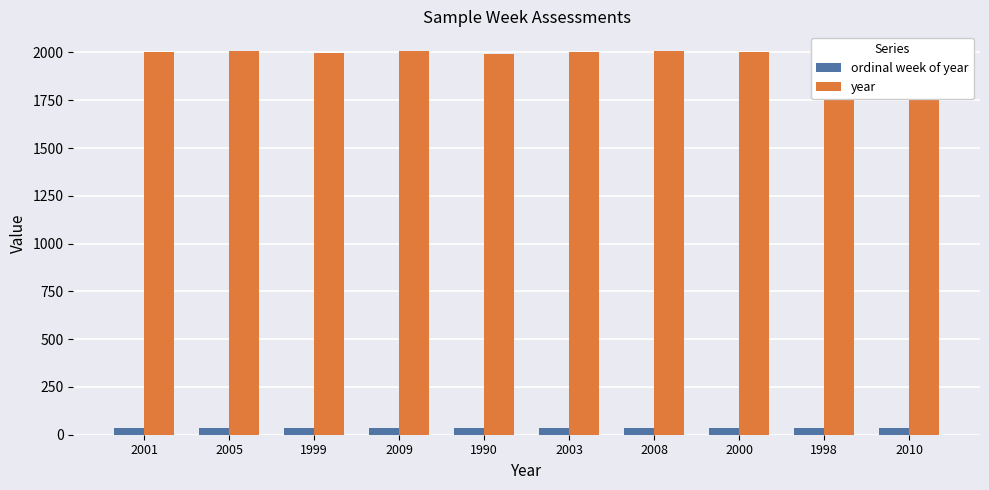

Are the bars horizontal?

No